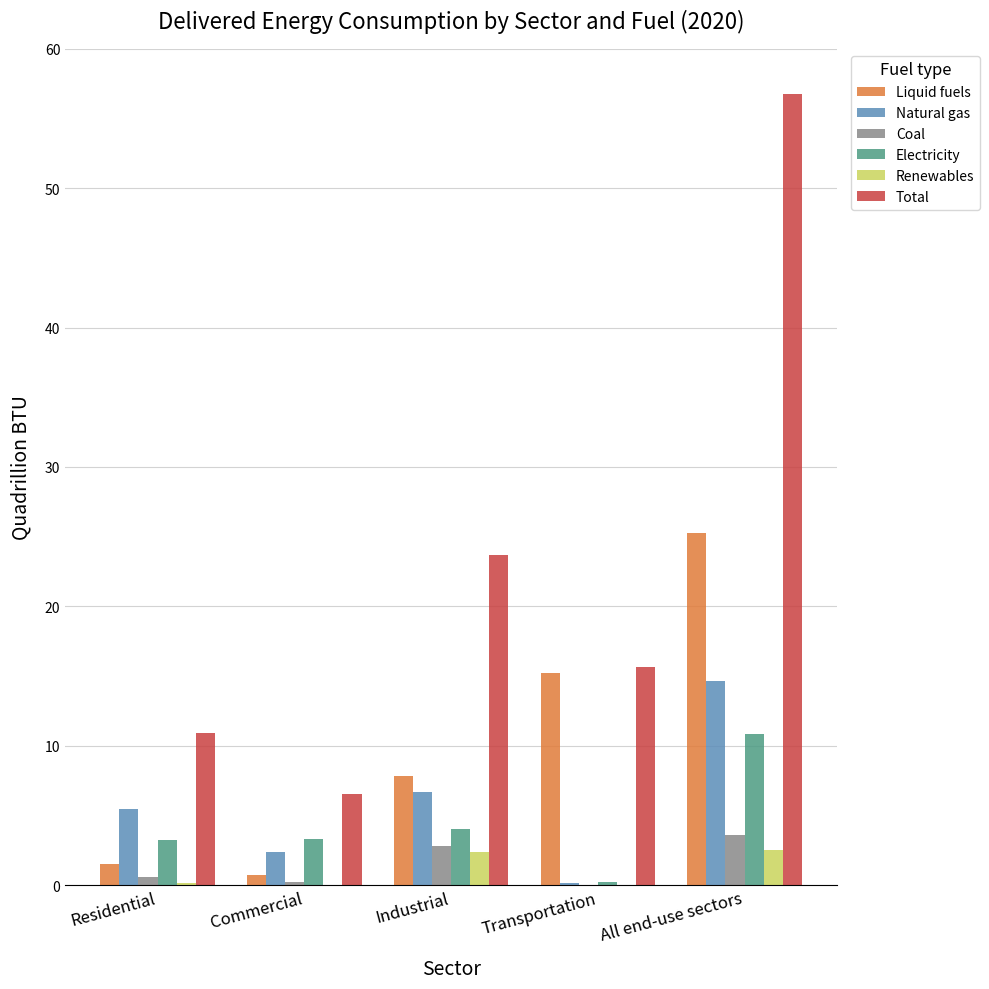

What are all the series names shown in the legend?

Liquid fuels, Natural gas, Coal, Electricity, Renewables, Total